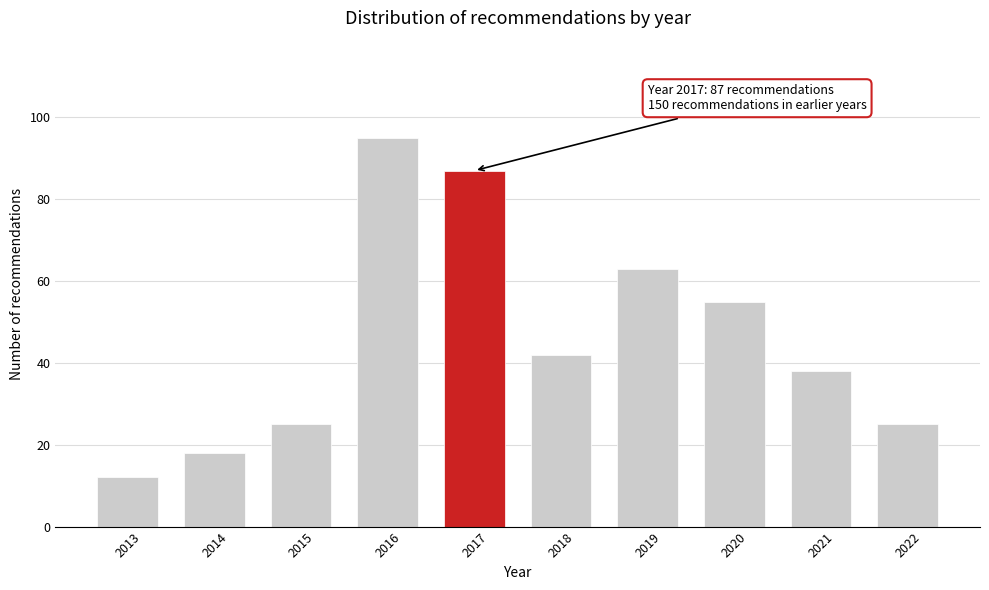

Reading right to left, transcribe all the data shown in this chart.

25	38	55	63	42	87	95	25	18	12